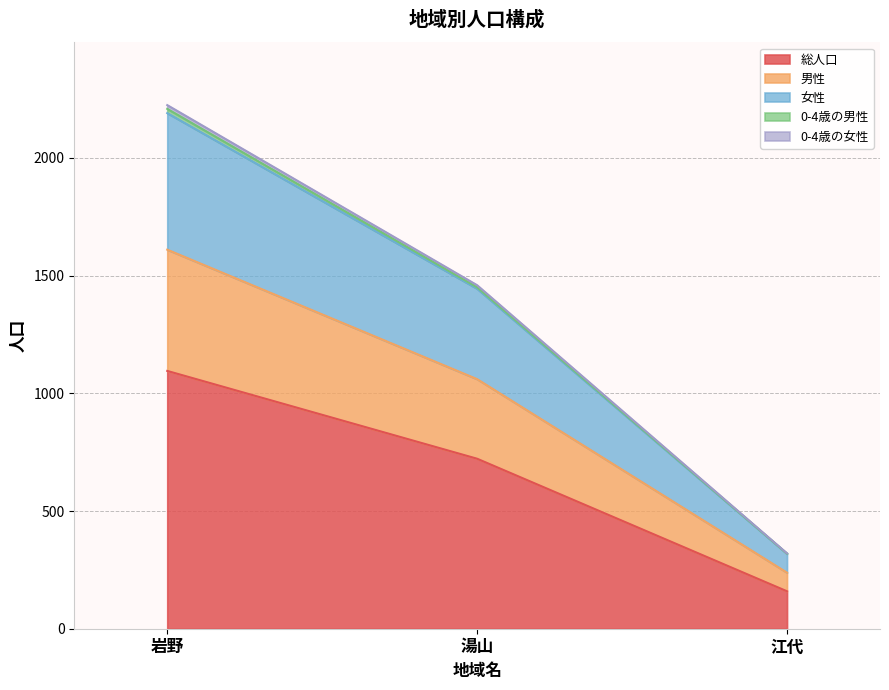

At which category is the sum across all series the highest?

岩野